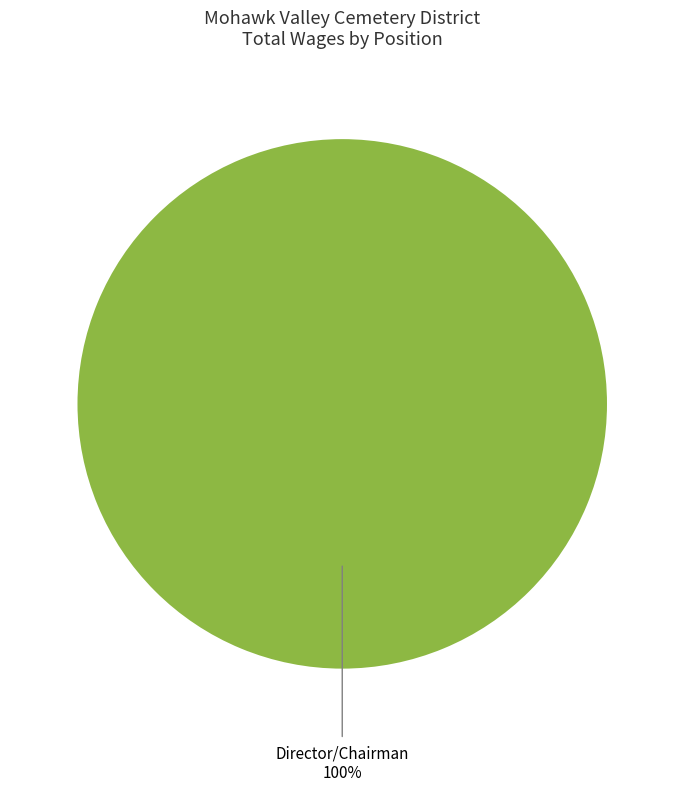

Rank the categories by value from lowest to highest.

Director/Chairman